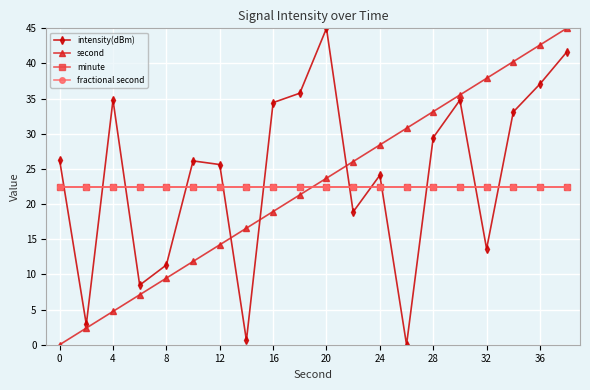

Which series has the largest range (max minus min)?

intensity(dBm)